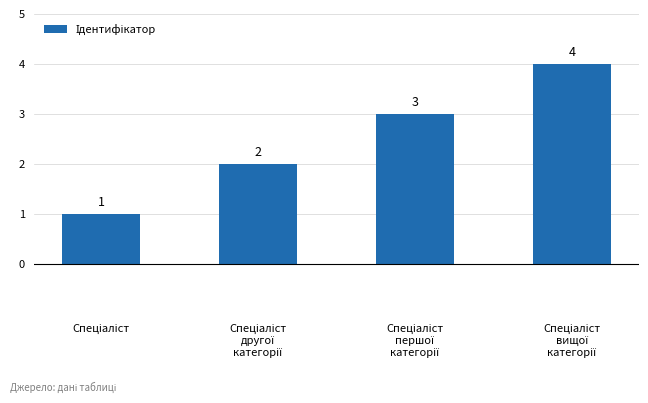

What is the maximum value shown in the chart?

4